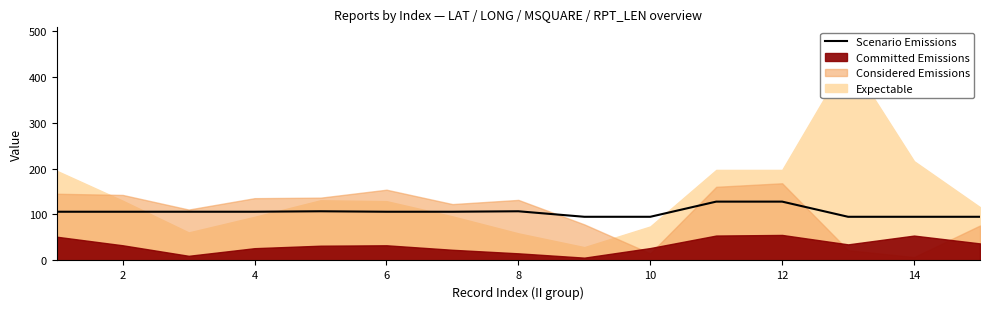

What is the maximum value for Scenario Emissions?

128